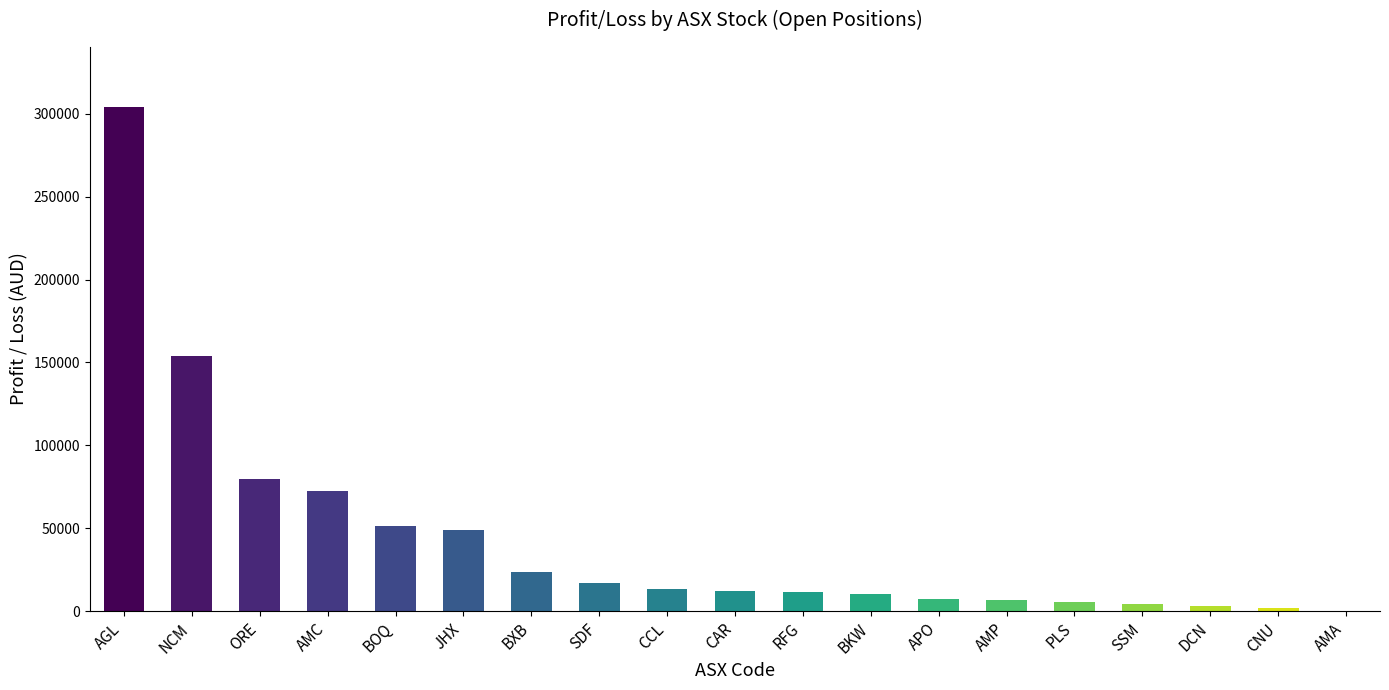

What is the average value?

43531.6